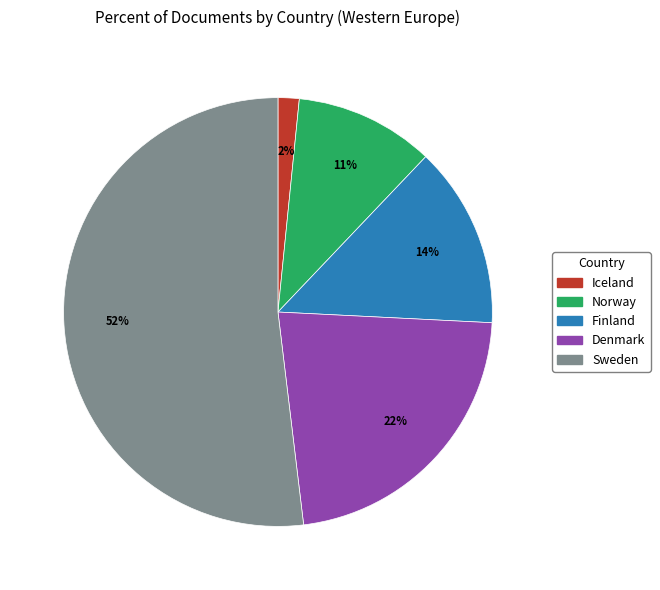

To the nearest percent, what is the difference between the largest and smallest slice percentages?

50%